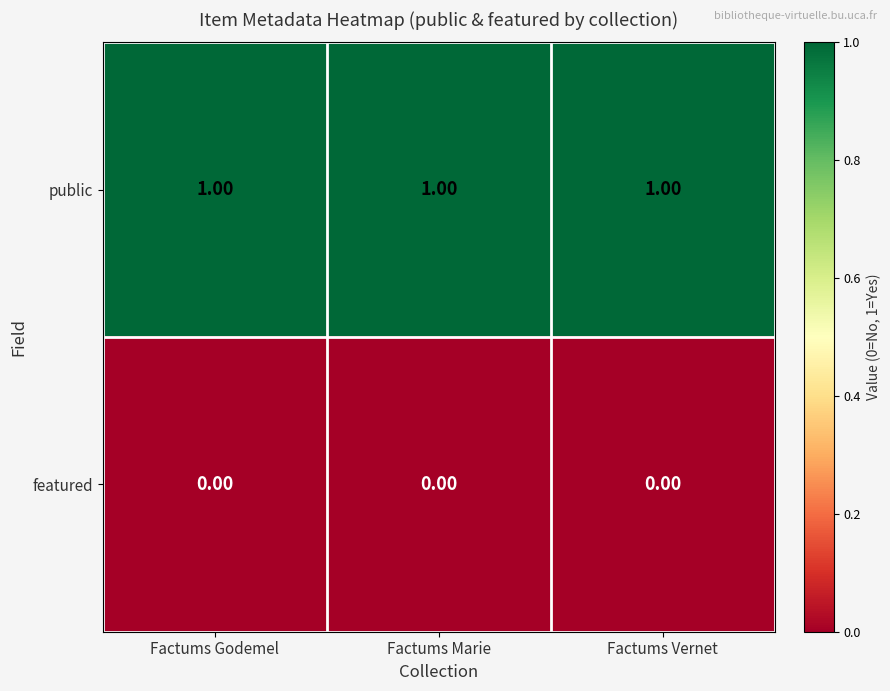

What is the sum of all public values?

3